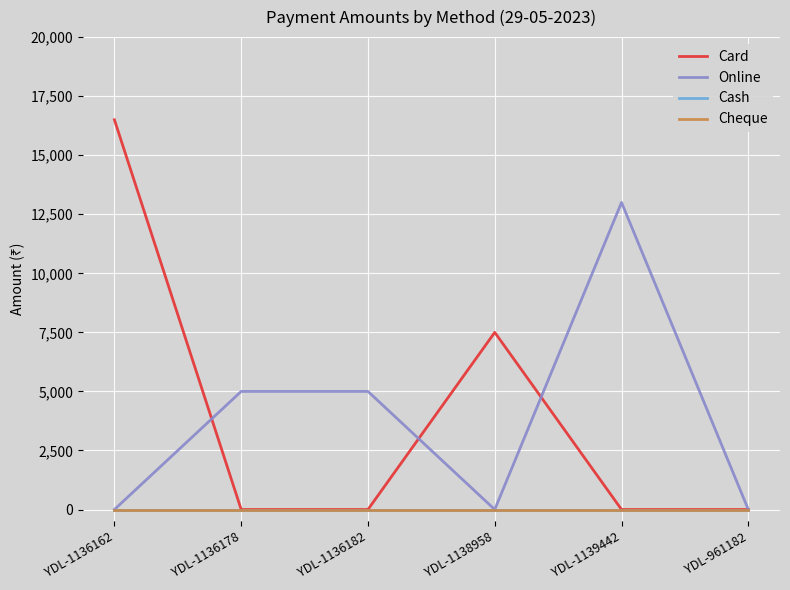

Reading left to right, transcribe all the data shown in this chart.

Card: YDL-1136162=16500	YDL-1136178=0	YDL-1136182=0	YDL-1138958=7500	YDL-1139442=0	YDL-961182=0
Online: YDL-1136162=0	YDL-1136178=5000	YDL-1136182=5000	YDL-1138958=0	YDL-1139442=13000	YDL-961182=0
Cash: YDL-1136162=0	YDL-1136178=0	YDL-1136182=0	YDL-1138958=0	YDL-1139442=0	YDL-961182=0
Cheque: YDL-1136162=0	YDL-1136178=0	YDL-1136182=0	YDL-1138958=0	YDL-1139442=0	YDL-961182=0